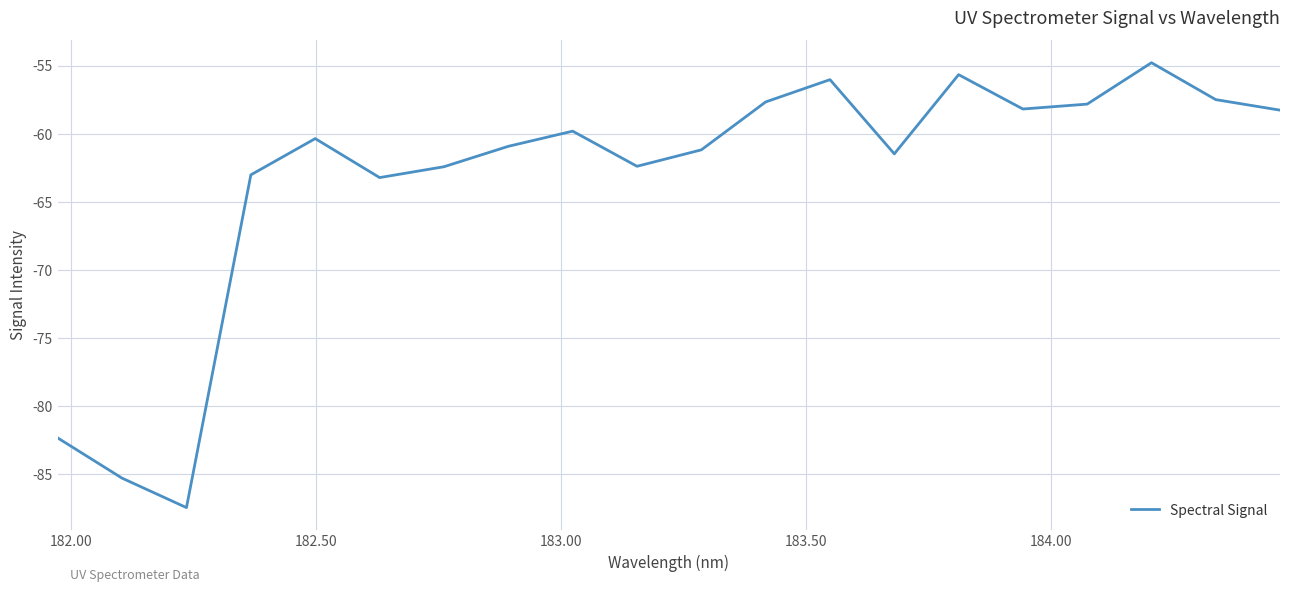

What is the difference between the maximum and minimum values?

32.7